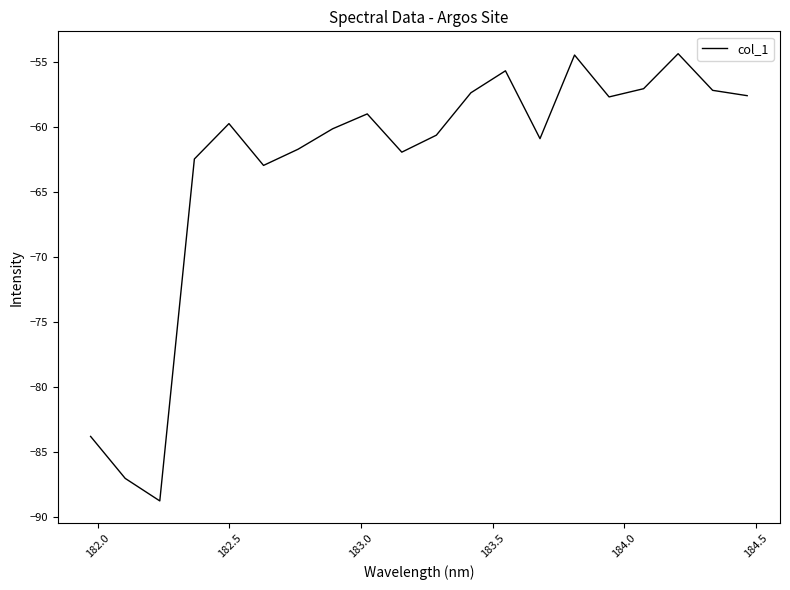

What is the maximum value shown in the chart?

-54.3